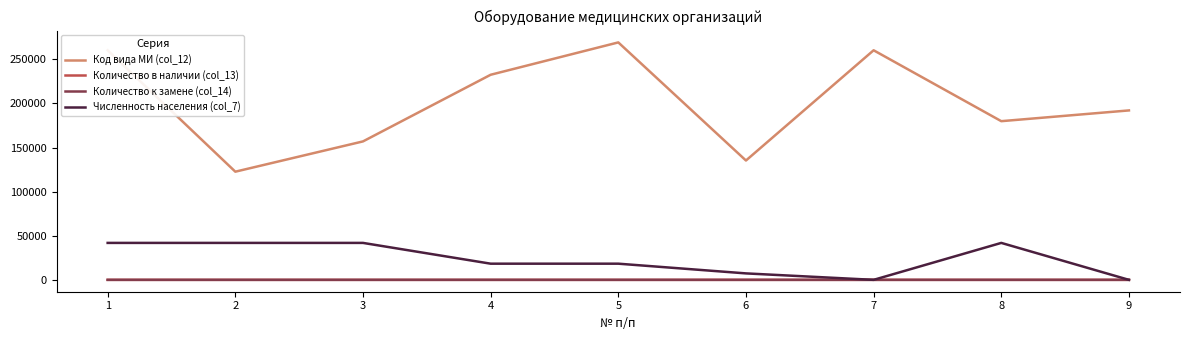

Rank the categories by Количество в наличии (col_13) value from highest to lowest.

4, 5, 2, 3, 1, 6, 7, 8, 9